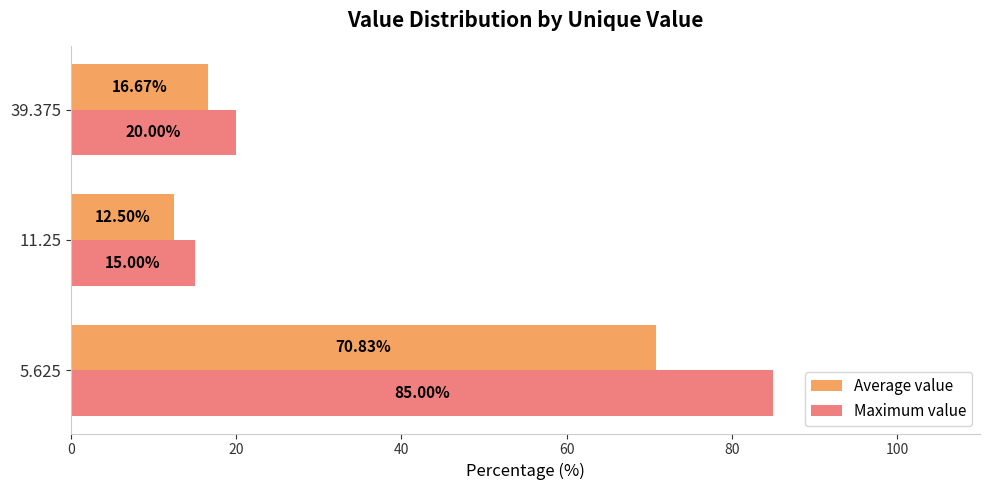

Which series has the largest total across all categories?

Maximum value